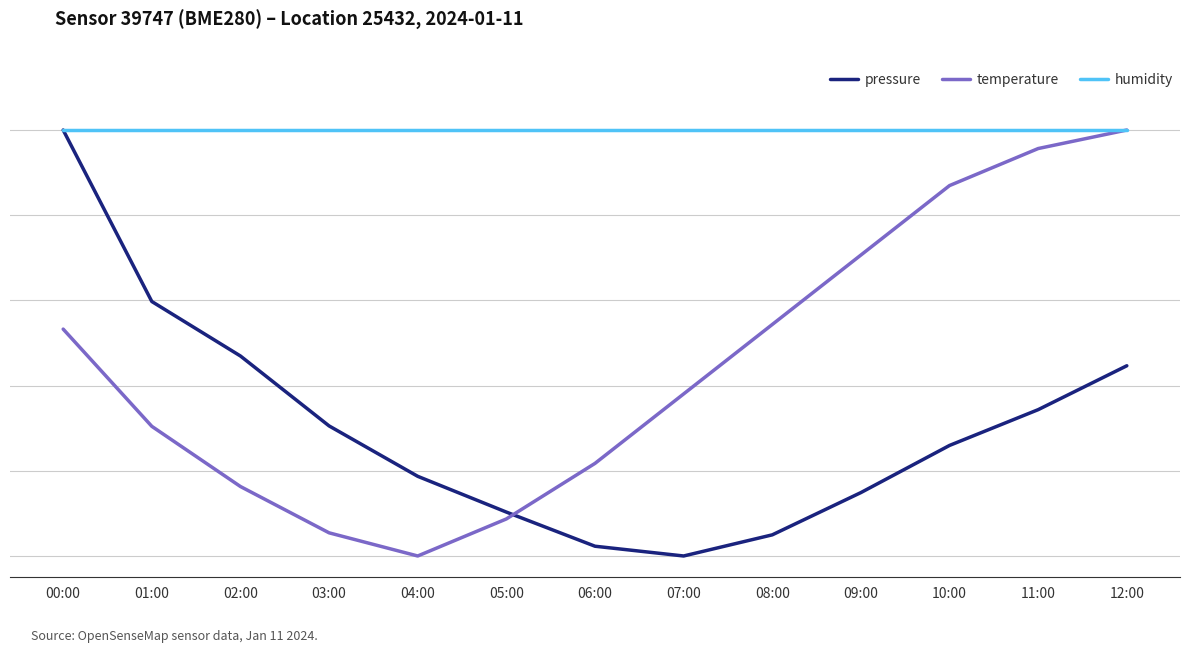

Rank the series by their maximum value, from lowest to highest.

pressure, temperature, humidity